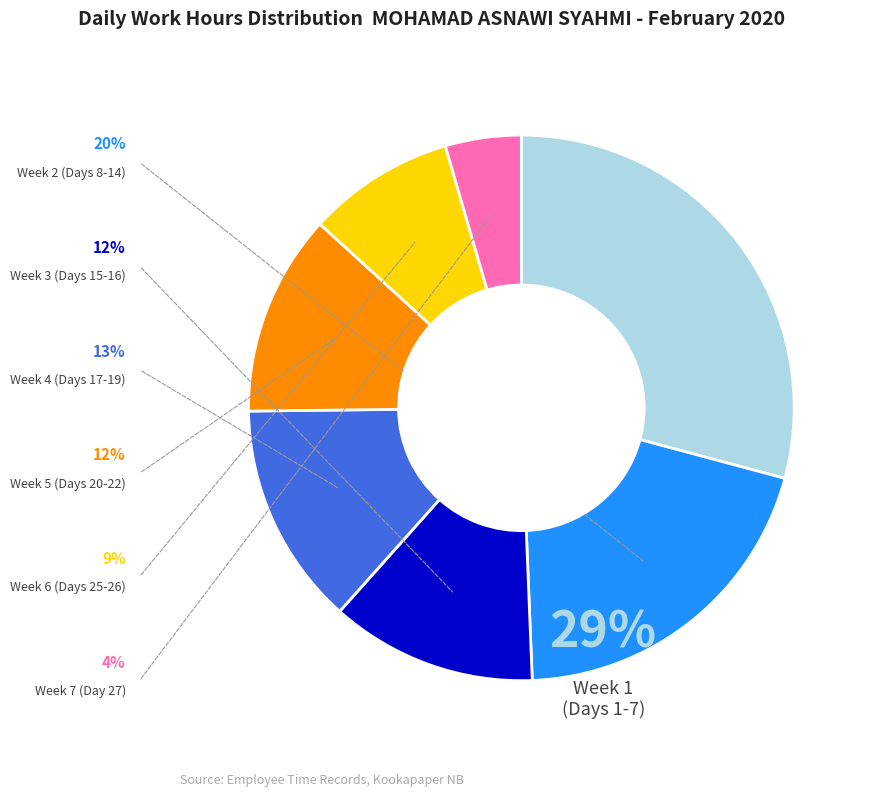

Is there a majority slice in this chart?

No